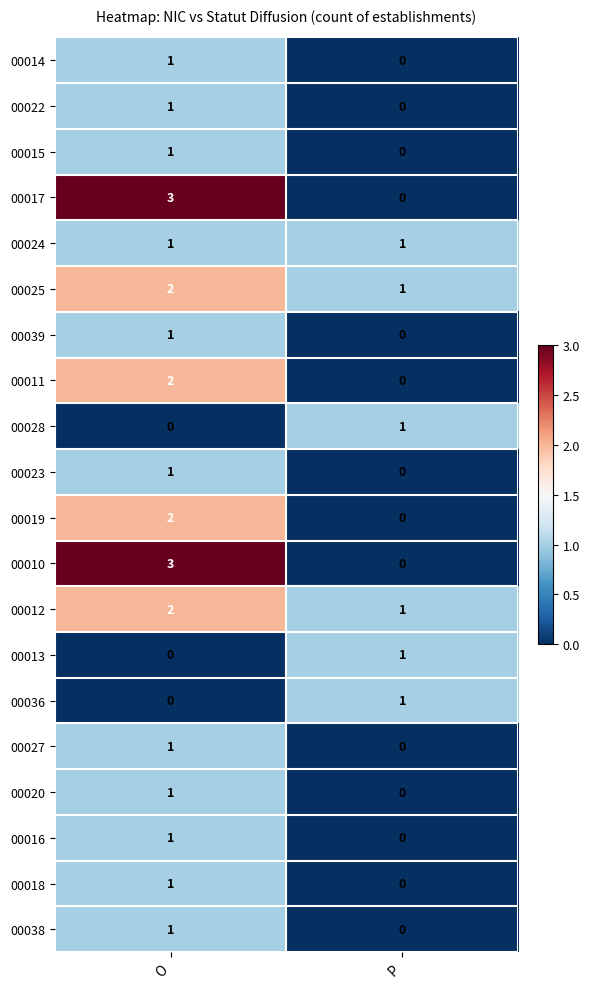

The 00020 series shows -1 at P. True or false?

False